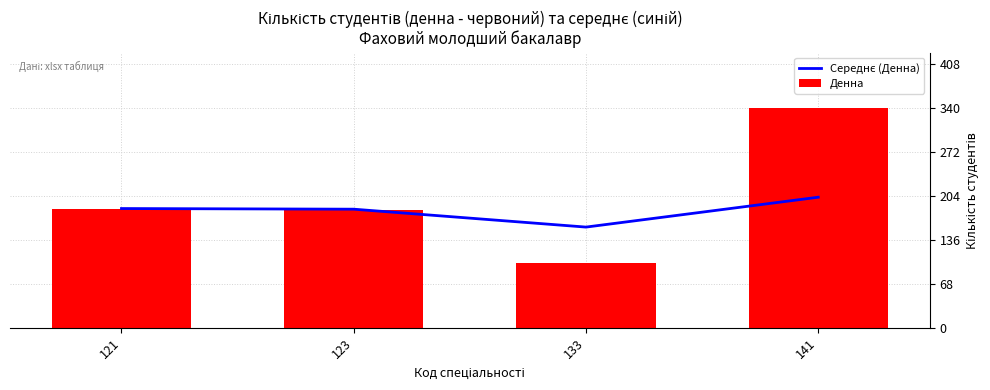

At how many categories does at least one series exceed 333?

1